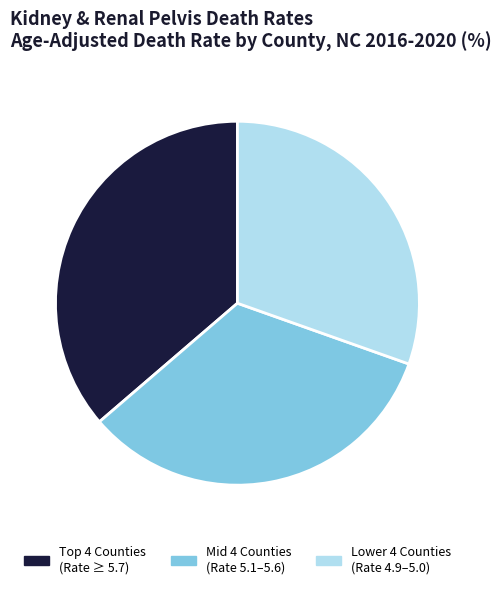

Which slice is the largest?

Top 4 Counties (Rate ≥ 5.7)